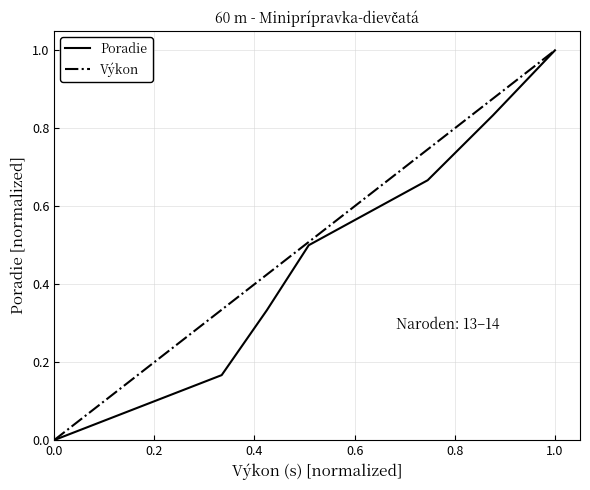

What is the highest value of the Poradie series?

1.0